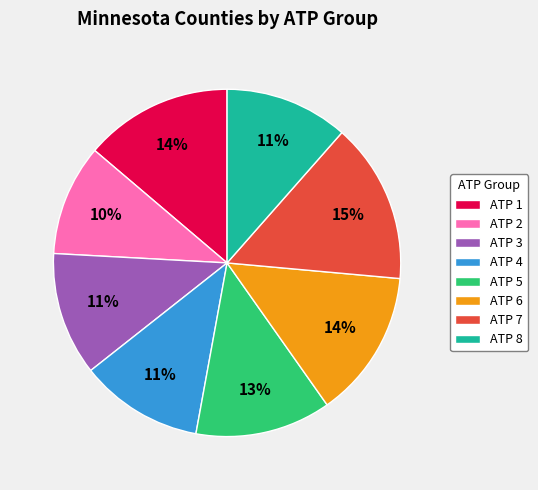

Is the sum of ATP 8 and ATP 7 greater than half?

No